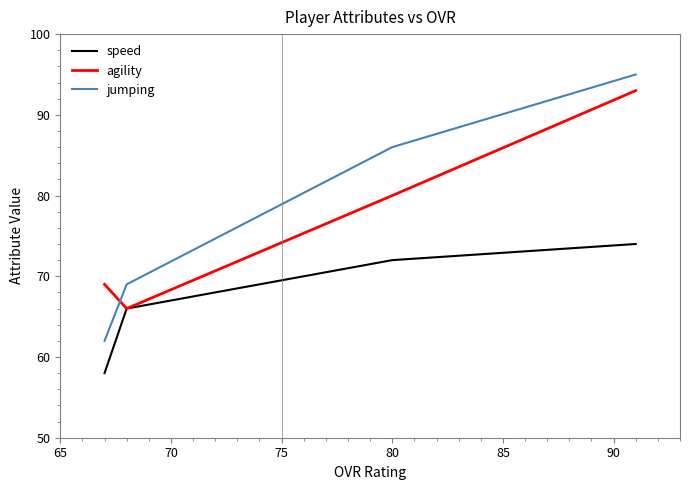

True or false: speed and jumping intersect in this chart.

False